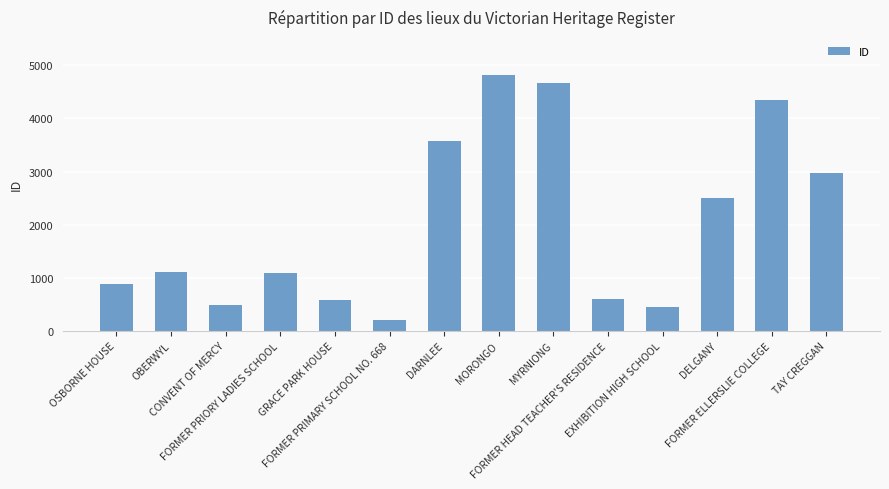

What is the value of the 8th bar from the left?

4813